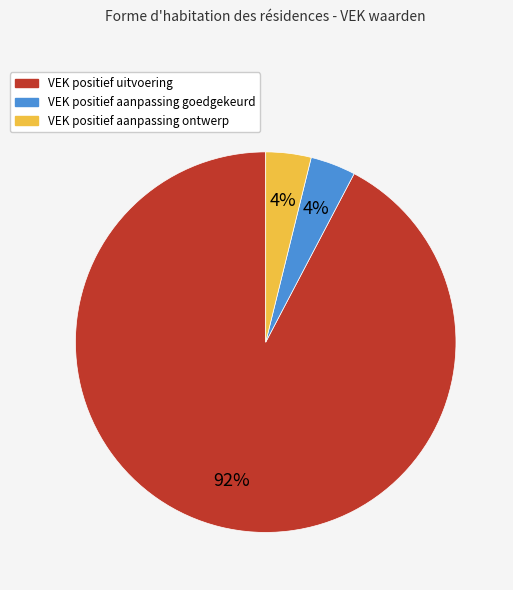

Is there a majority slice in this chart?

Yes